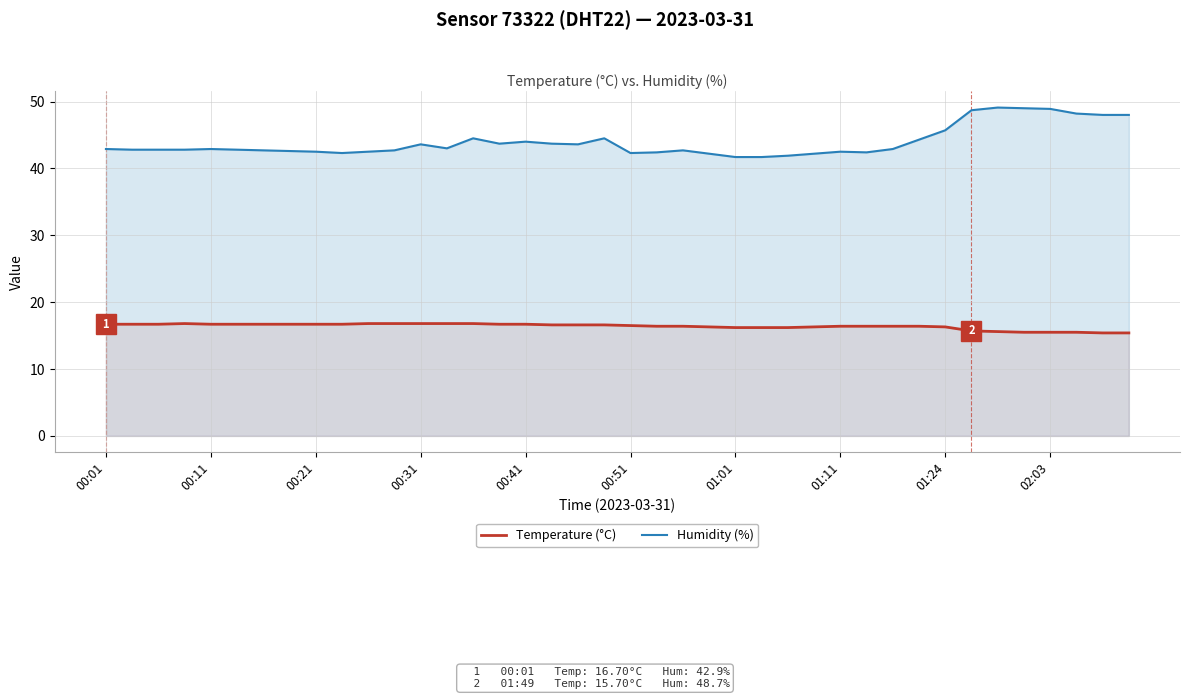

Does the chart display data point markers on the line(s)?

No